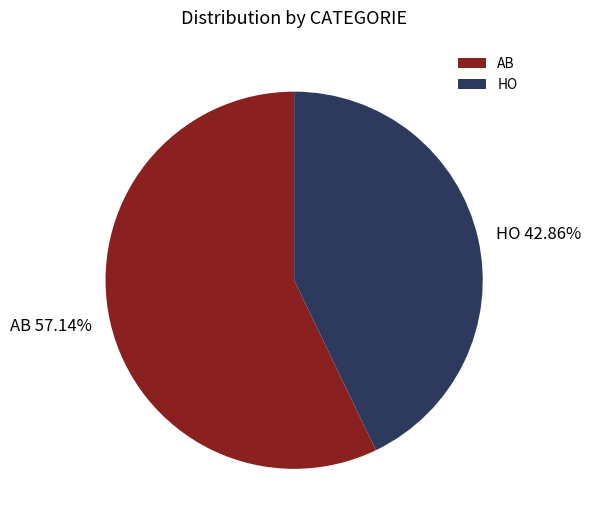

To the nearest percent, what portion does HO represent?

43%